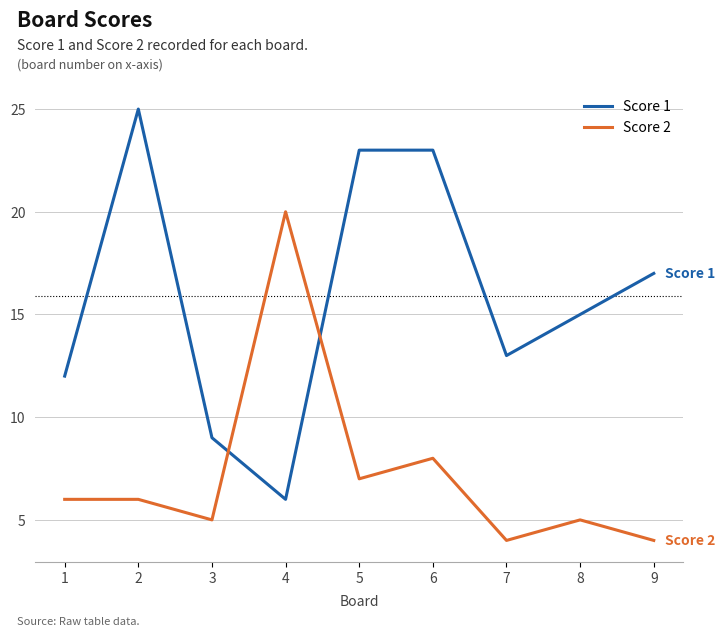

Which series changed the most between 1 and 3?

Score 1